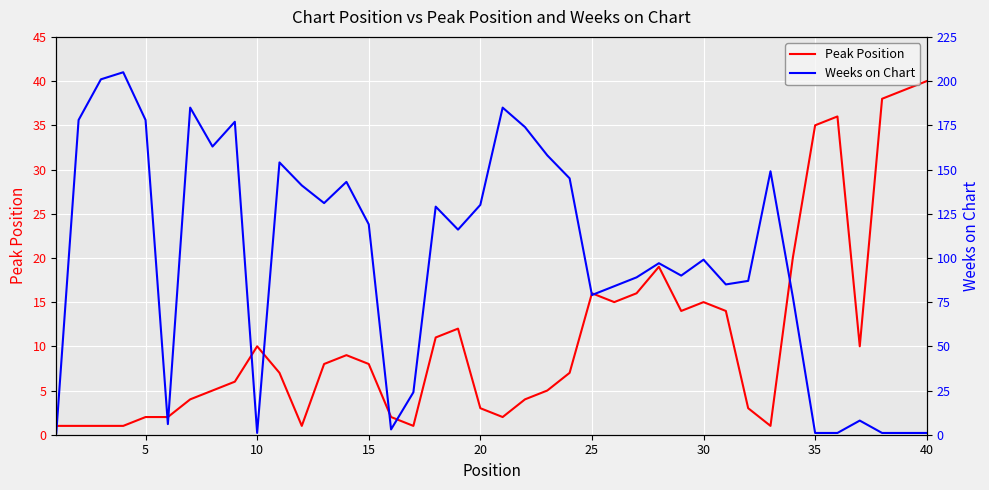

How many lines are shown in the chart?

2